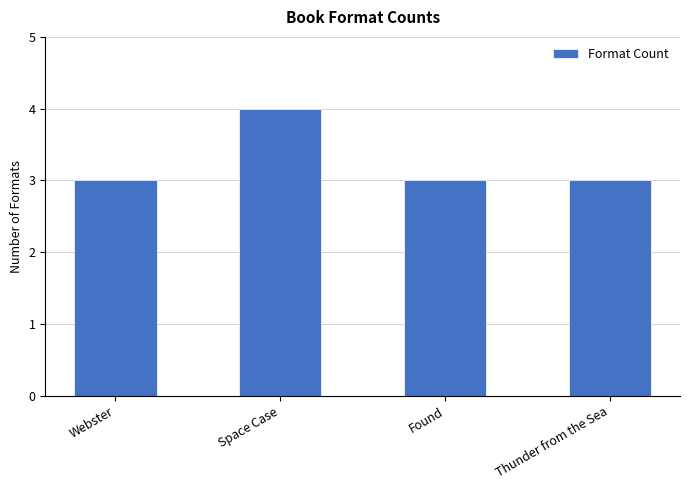

The chart shows a value of 3 at Thunder from the Sea. True or false?

True